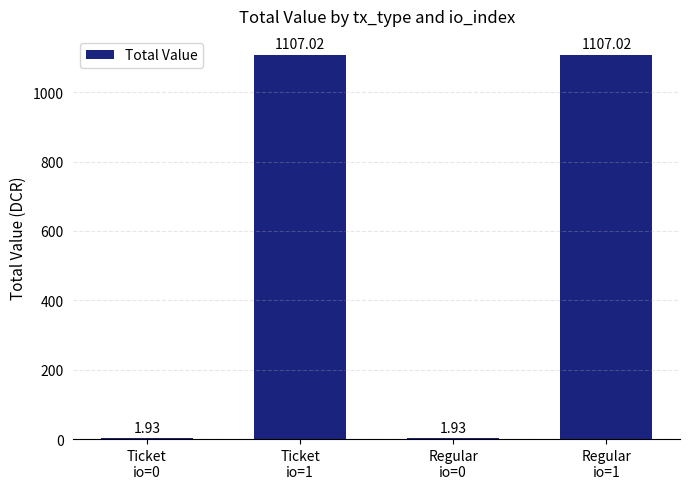

True or false: the data shows 1.9 at Ticket
io=0.

True